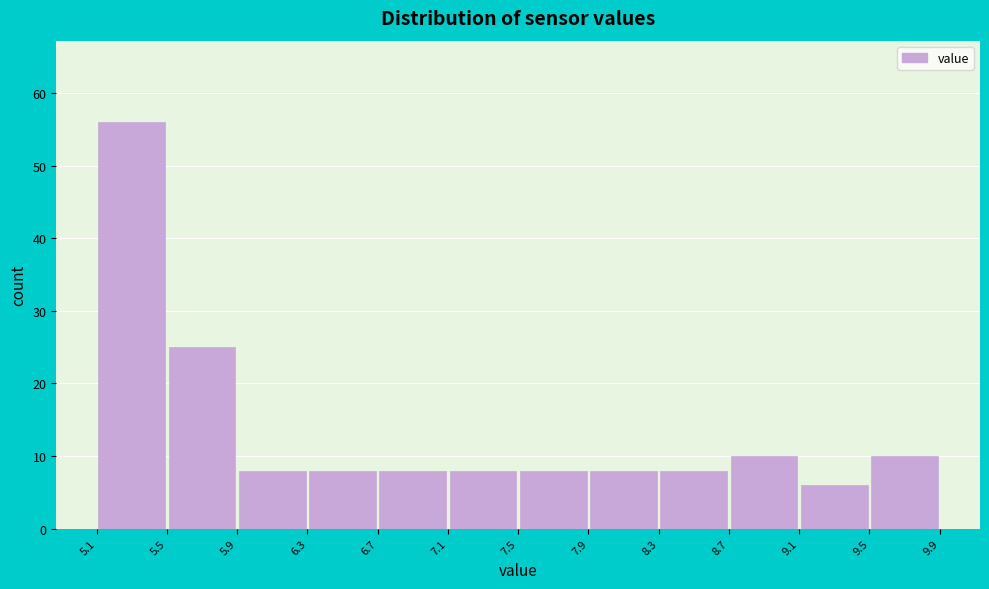

Reading left to right, list every bar in this chart as the range it spans on the x-axis followed by its height. The values are not printed on the chart, so give them approximately, as read against the axis.

5.1 to 5.5: 56
5.5 to 5.9: 25
5.9 to 6.3: 8
6.3 to 6.7: 8
6.7 to 7.1: 8
7.1 to 7.5: 8
7.5 to 7.9: 8
7.9 to 8.3: 8
8.3 to 8.7: 8
8.7 to 9.1: 10
9.1 to 9.5: 6
9.5 to 9.9: 10